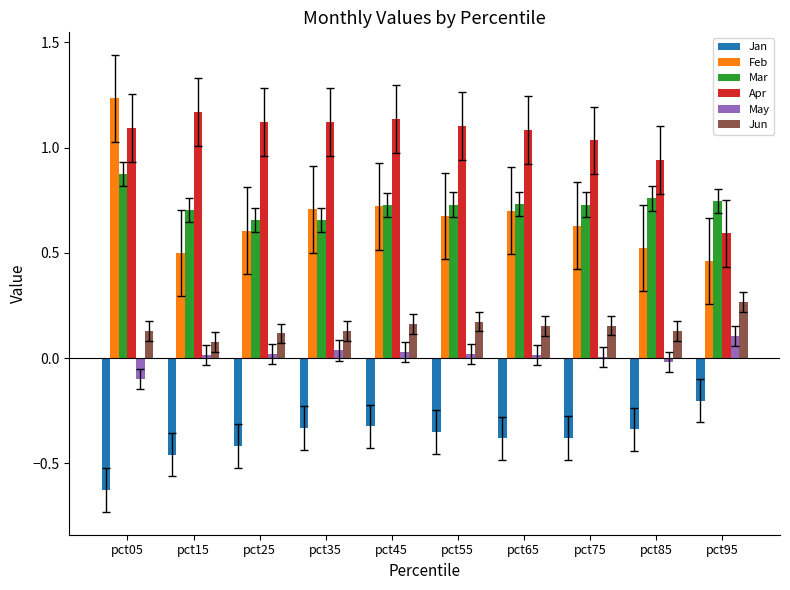

Which label corresponds to the largest value in the chart?

pct05